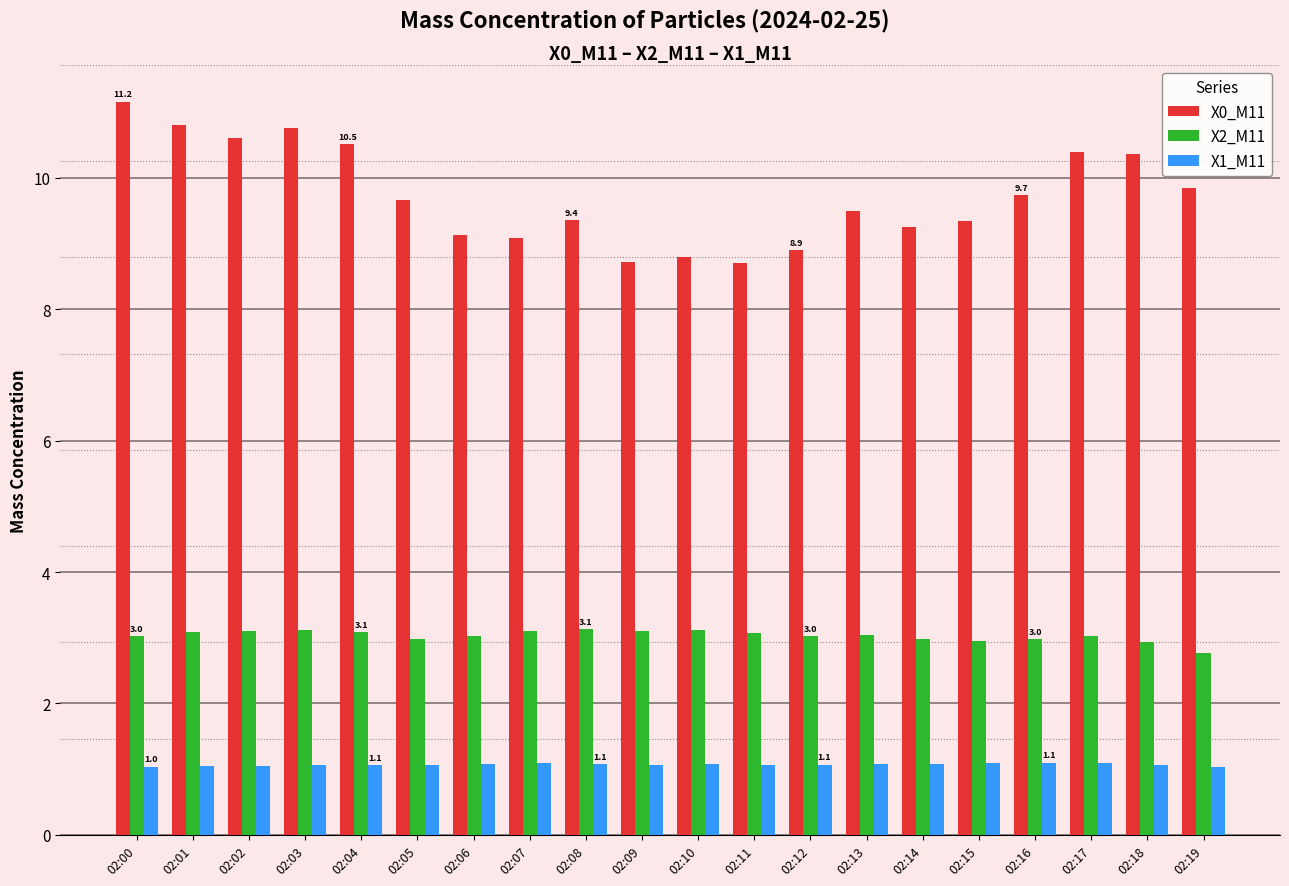

What are all the series names shown in the legend?

X0_M11, X2_M11, X1_M11